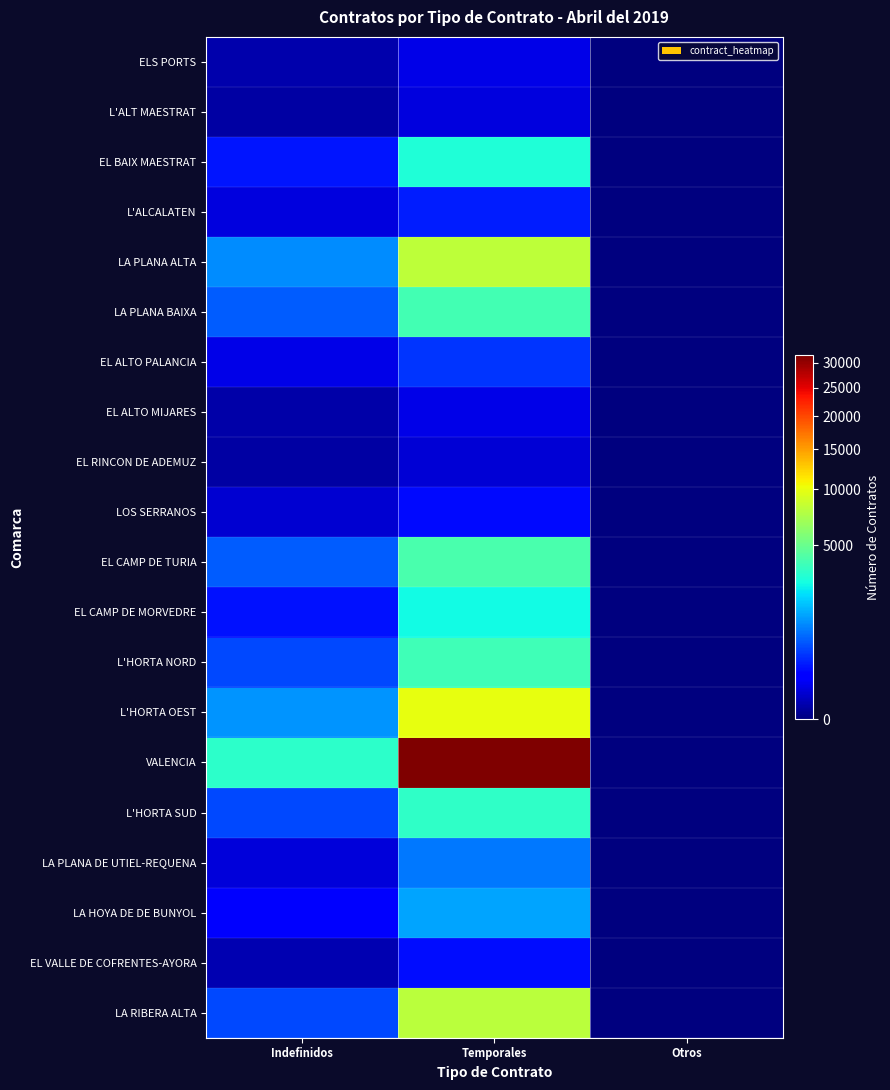

How many categories are shown in the chart?

3